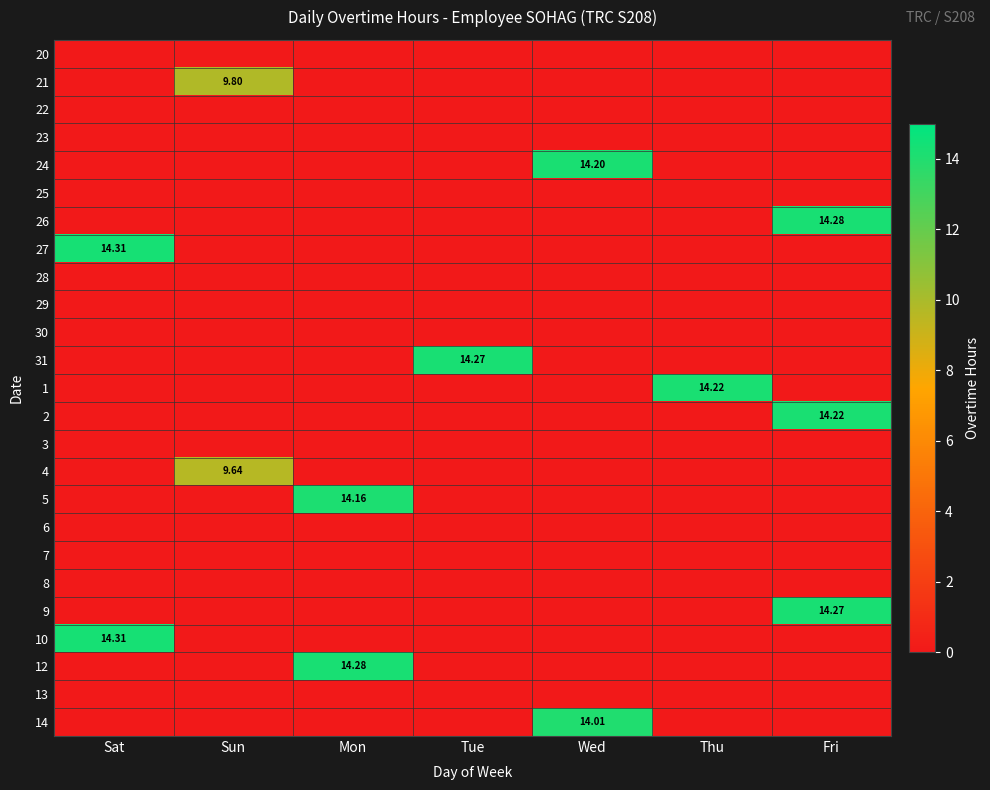

What is the average value of the 2 series?

2.0